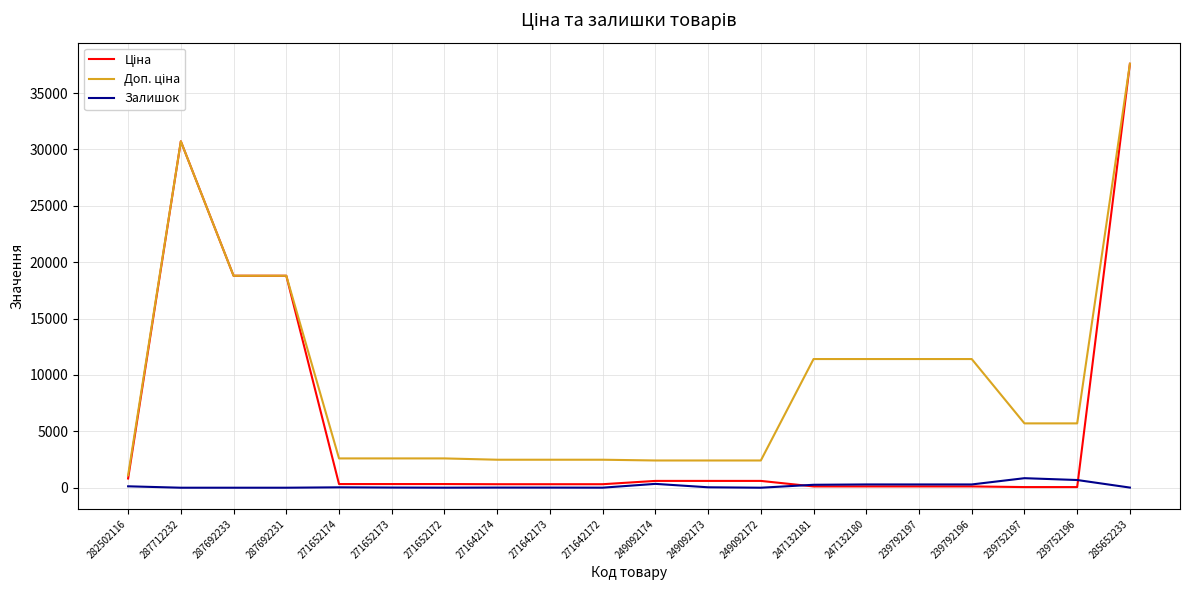

Is it true that Залишок equals 260.0 at 247132181?

True